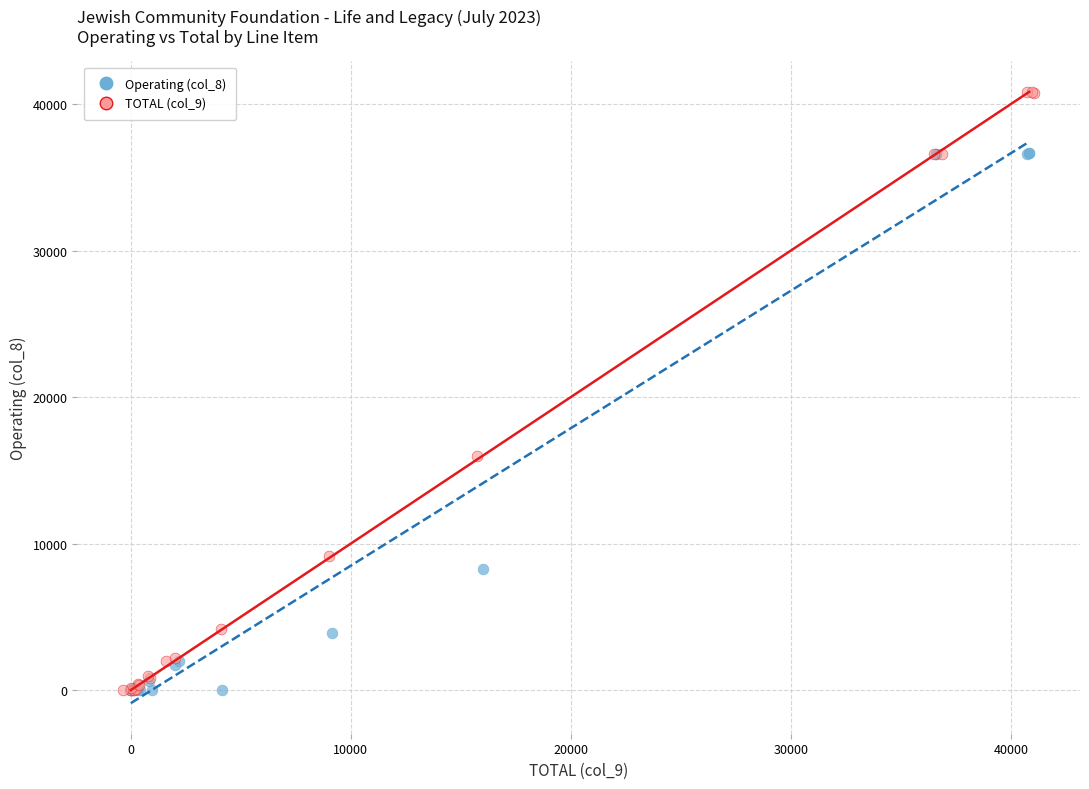

Which series has the widest spread of Y values?

TOTAL (col_9)